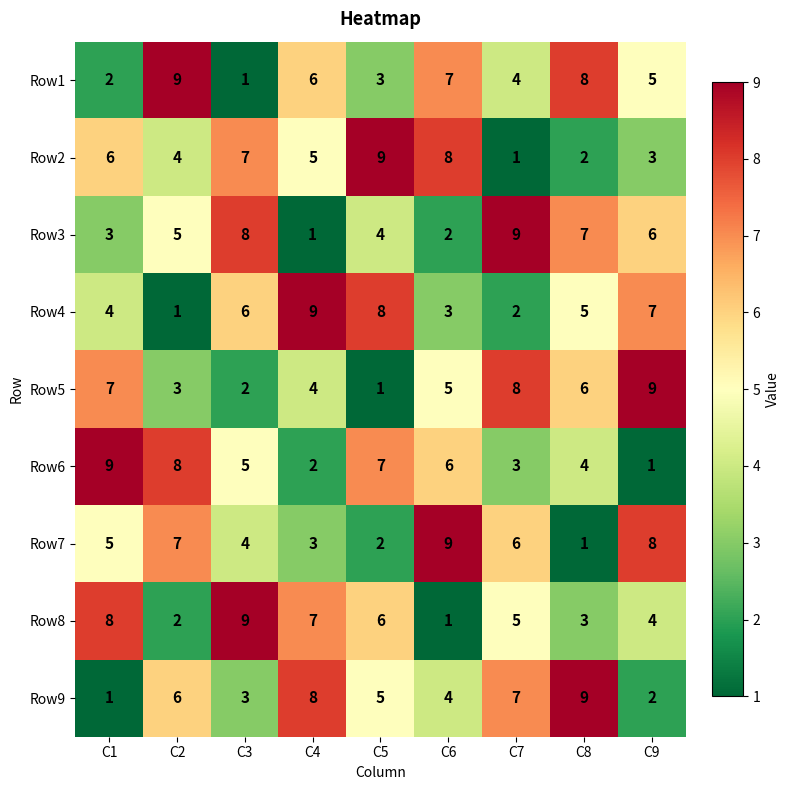

The value of Row3 at C1 is 3. True or false?

True